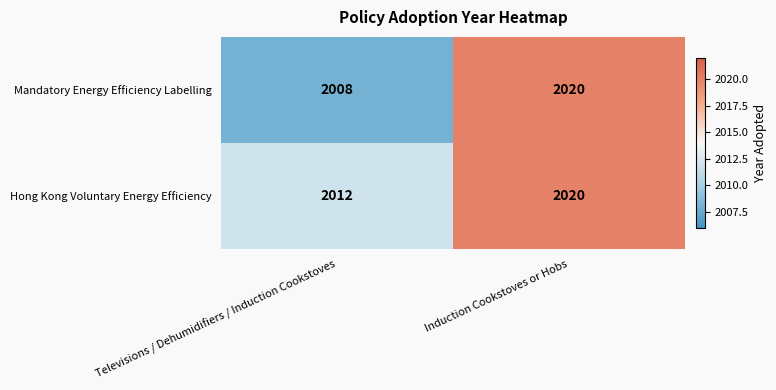

Which series changed the most between Televisions / Dehumidifiers / Induction Cookstoves and Induction Cookstoves or Hobs?

Mandatory Energy Efficiency Labelling